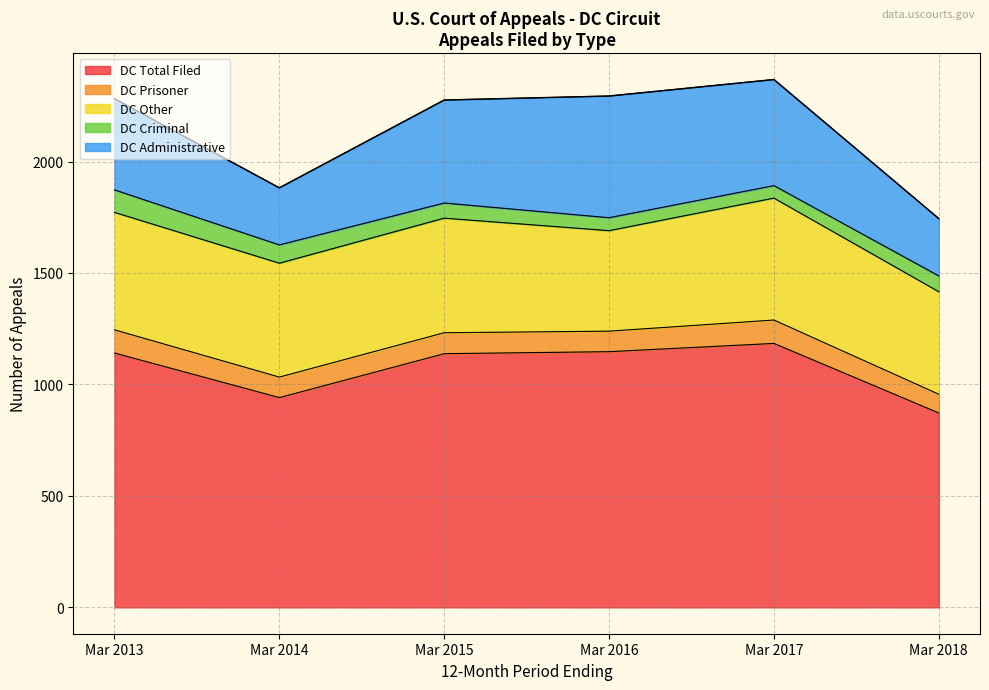

Which series has the widest spread of values?

DC Total Filed